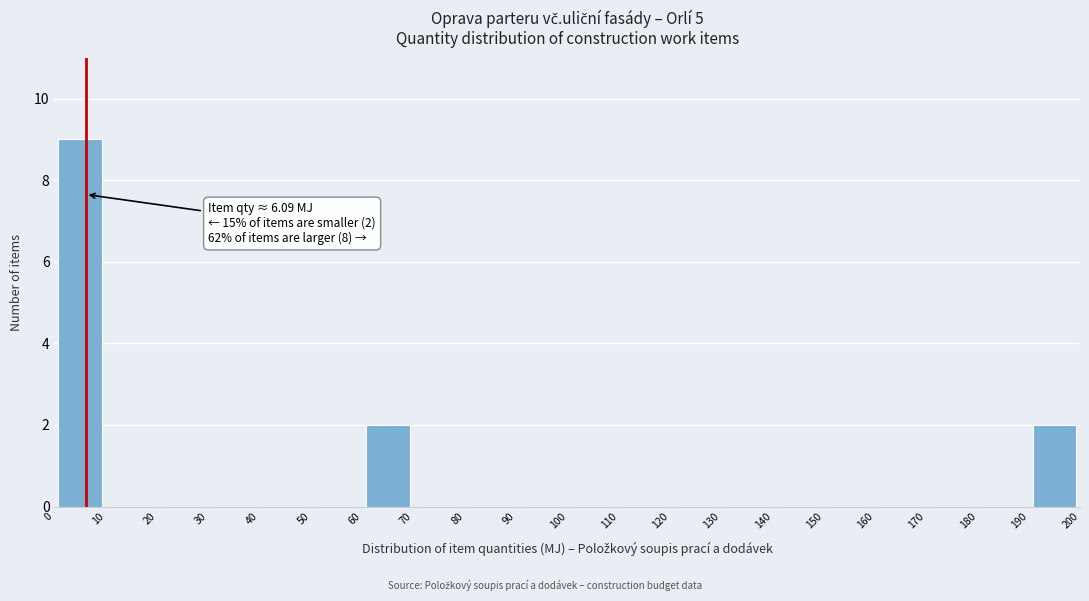

Which range on the x-axis has the tallest bar?

0 to 10